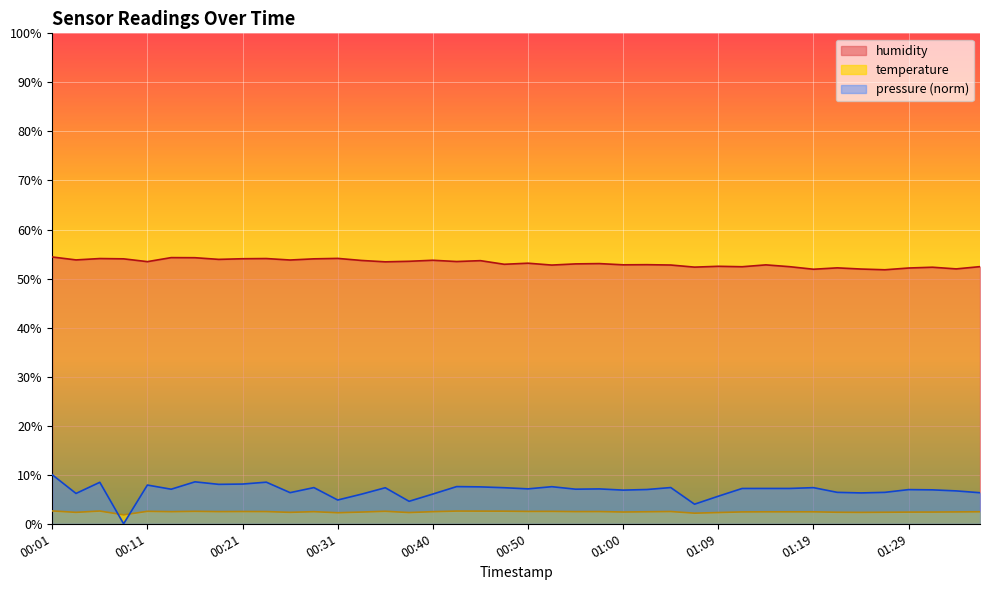

Which label corresponds to the smallest value in the chart?

00:08